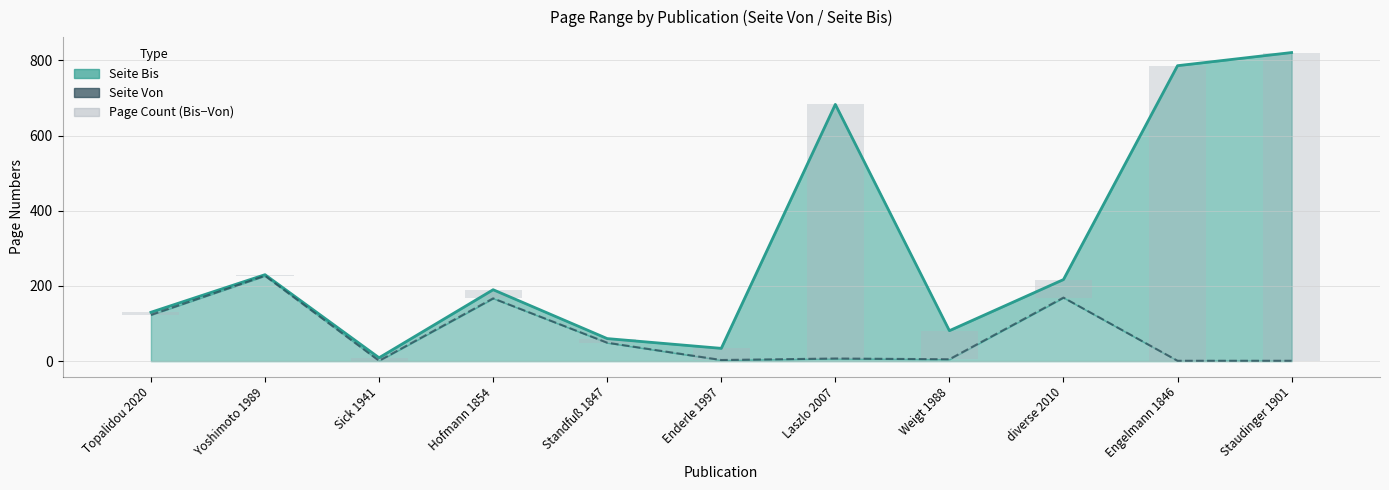

Reading right to left, transcribe all the data shown in this chart.

Seite Bis: 821	786	217	81	683	34	60	190	9	230	130
Seite Von: 1	1	169	5	7	3	49	167	1	227	123
Page Count (Bis−Von): 820	785	48	76	676	31	11	23	8	3	7